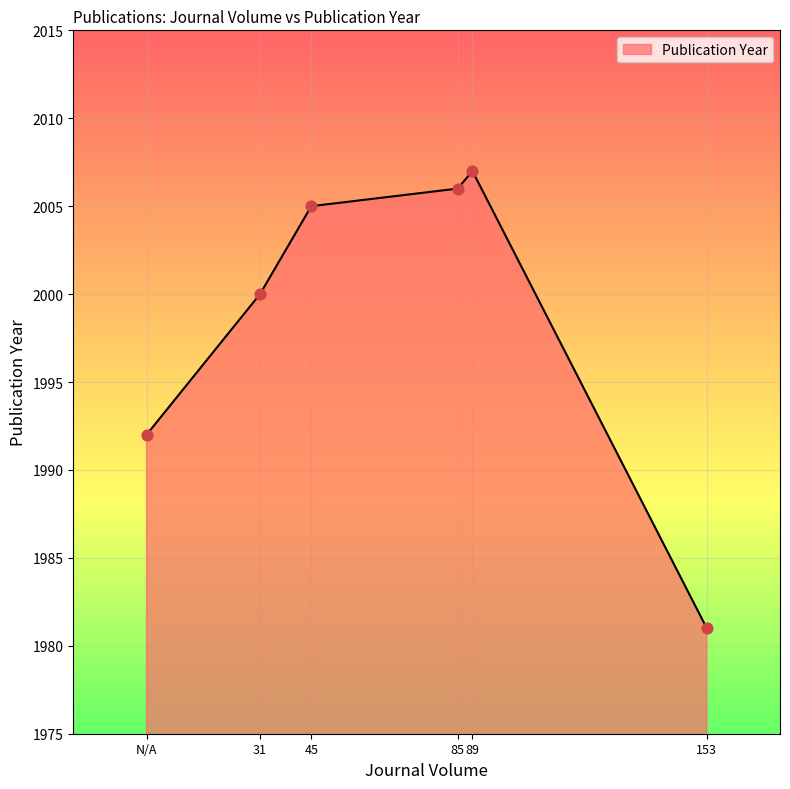

Approximately how many times larger is the value at 85 compared to 45?

1.0